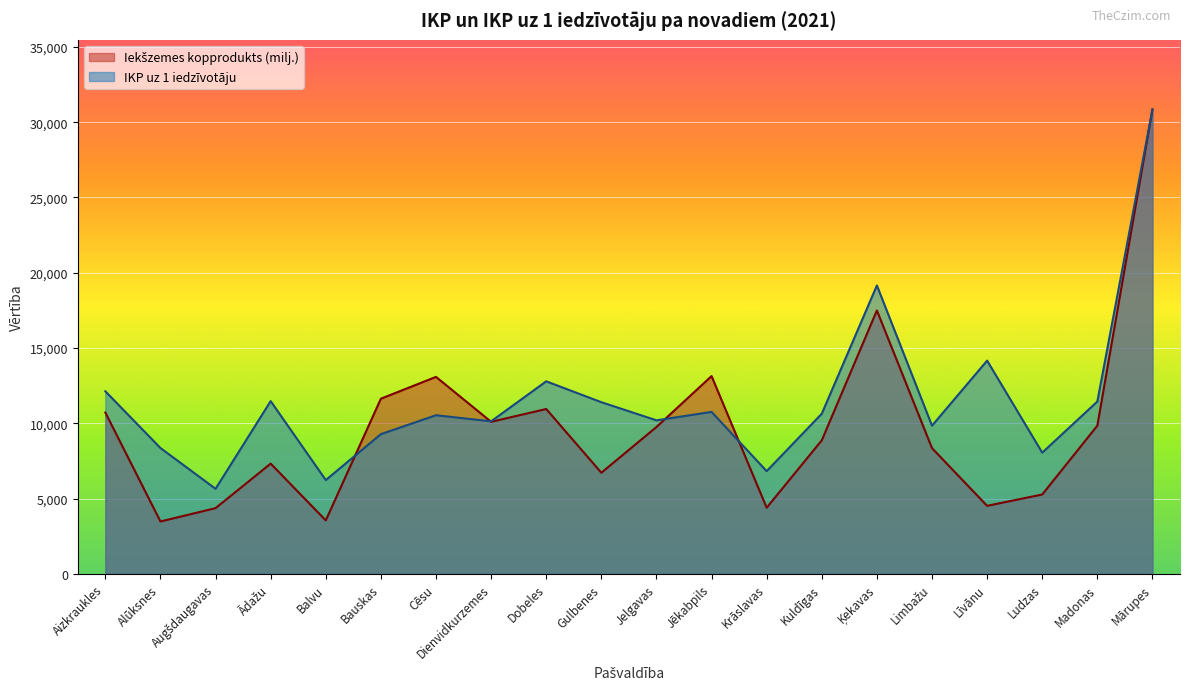

Where is the first local minimum for Iekšzemes kopprodukts (milj.)?

Alūksnes